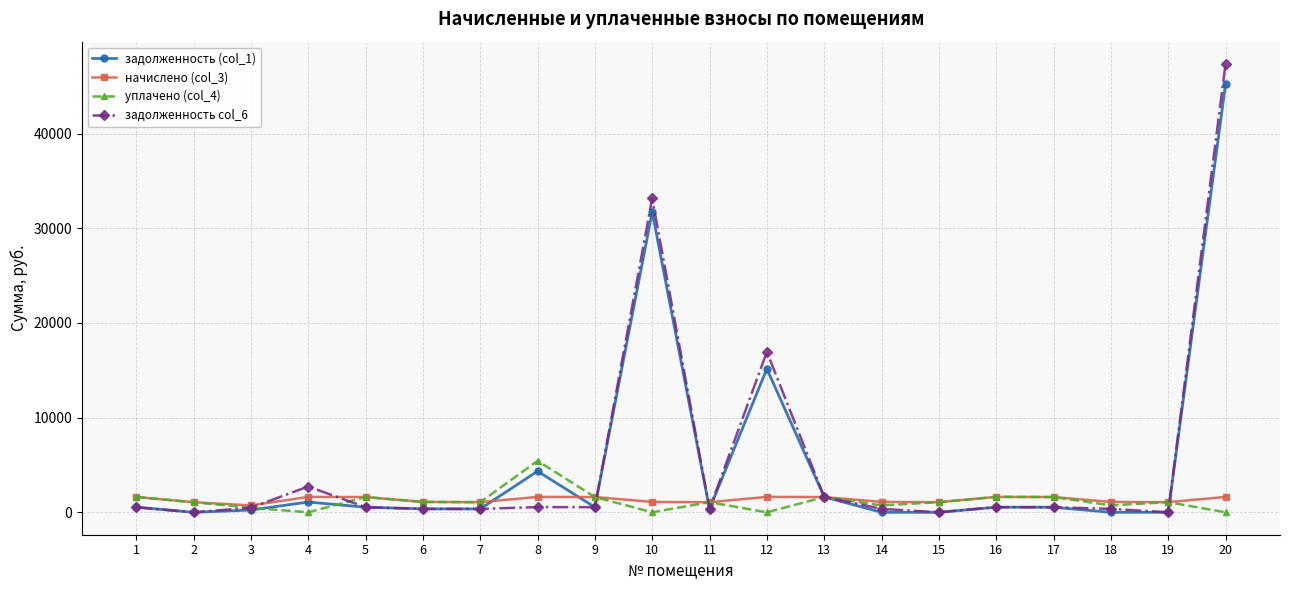

Rank the series by their maximum value, from lowest to highest.

начислено (col_3), уплачено (col_4), задолженность (col_1), задолженность col_6